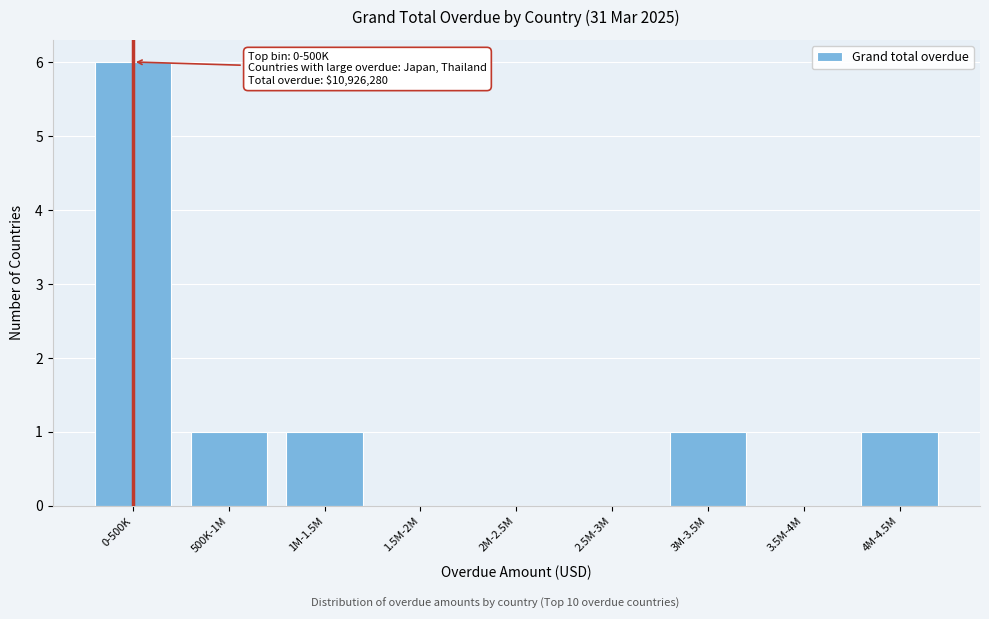

Reading left to right, what are all the values shown in this chart?

0-500K=6	500K-1M=1	1M-1.5M=1	1.5M-2M=0	2M-2.5M=0	2.5M-3M=0	3M-3.5M=1	3.5M-4M=0	4M-4.5M=1